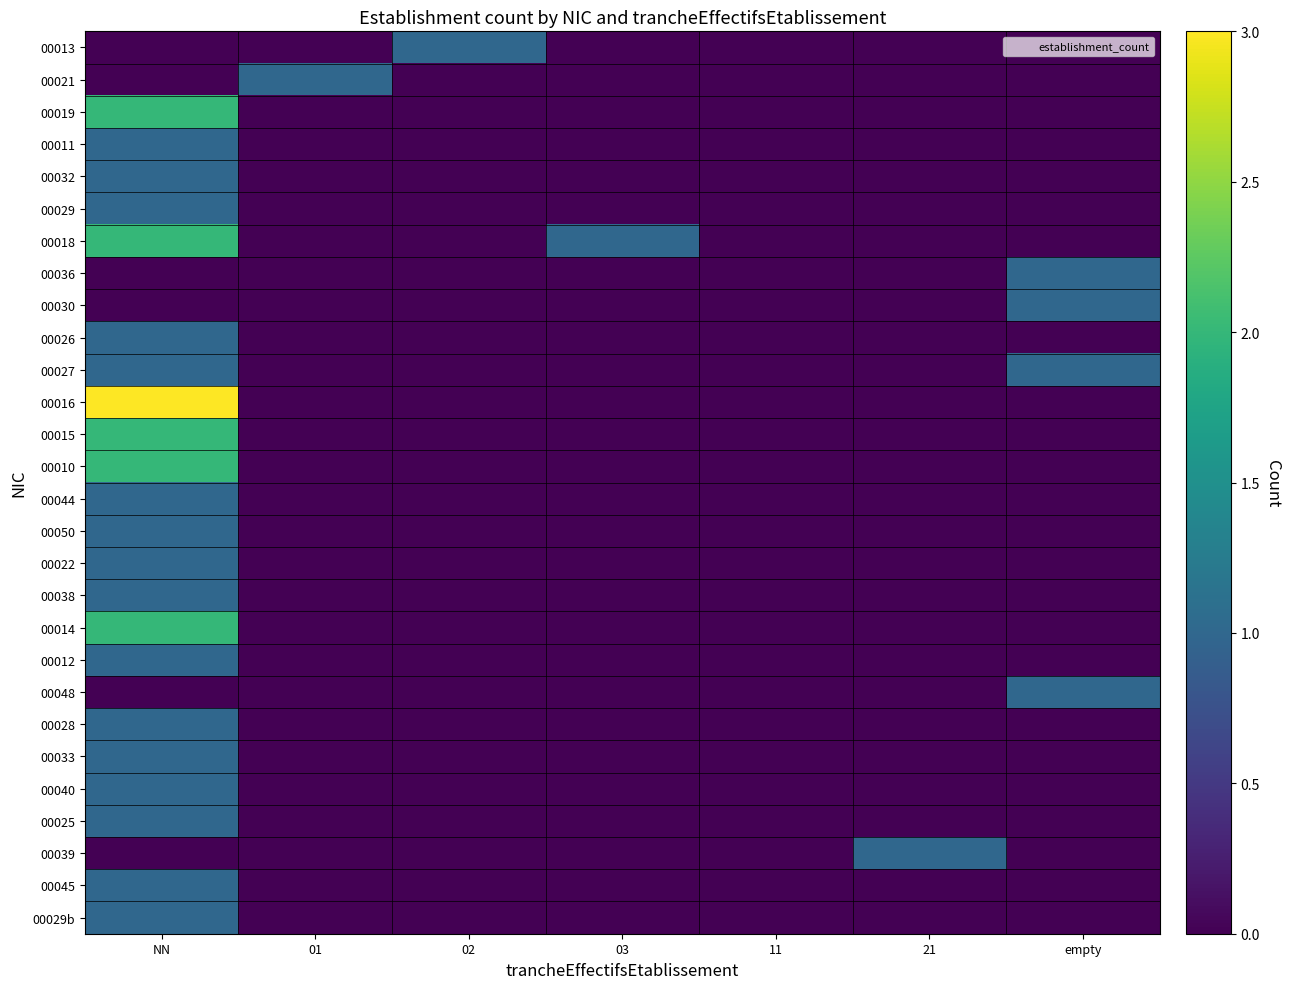

How many distinct data groups are displayed?

28